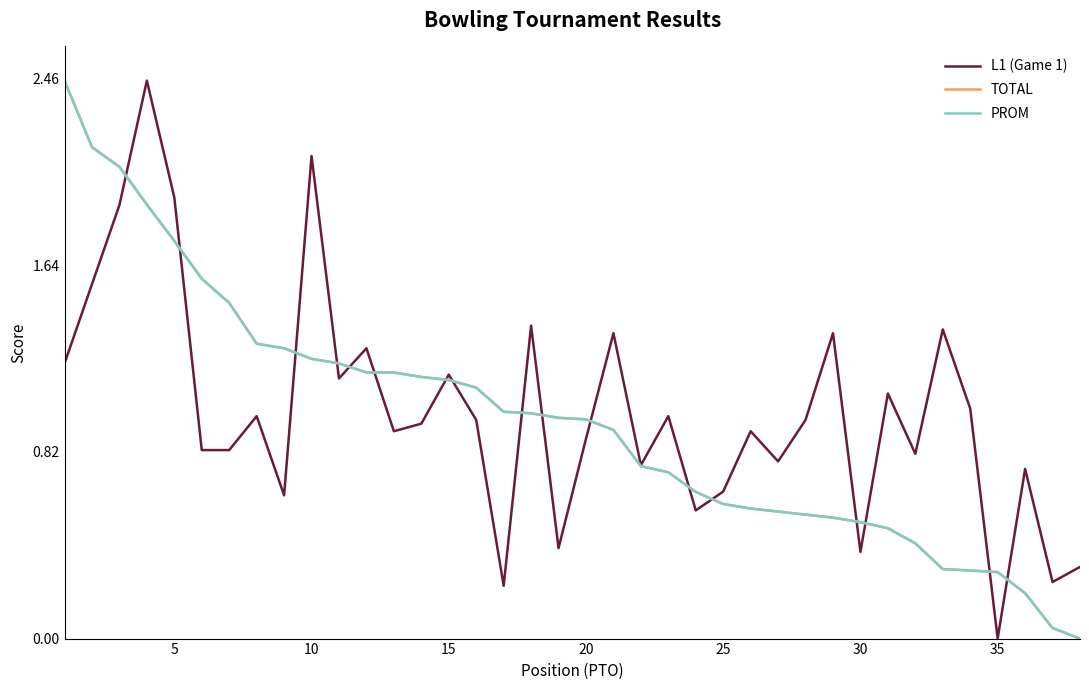

Between 15 and 25, which series saw the biggest shift?

PROM